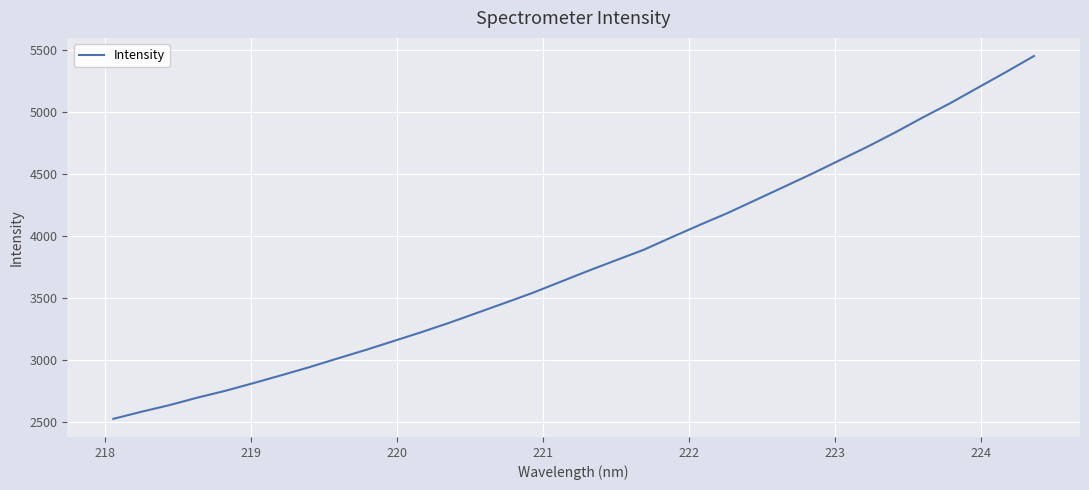

How many values exceed 3715?

17